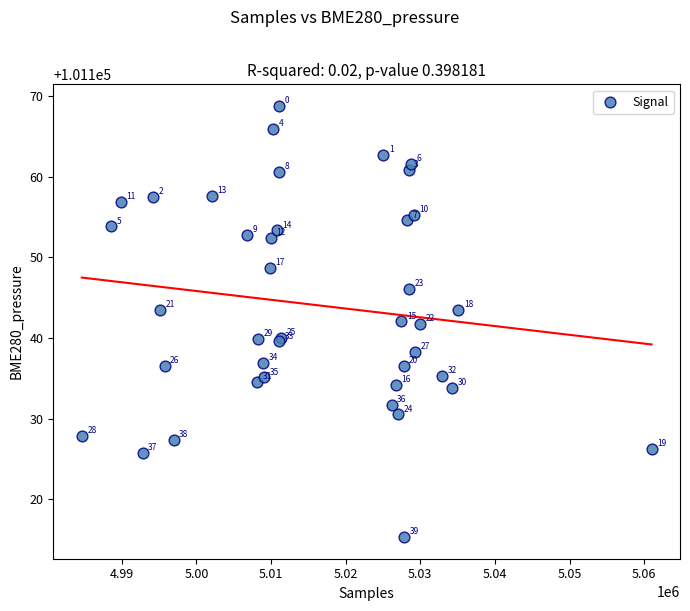

What Y value in the scatter plot is closest to 101142?

101142.1